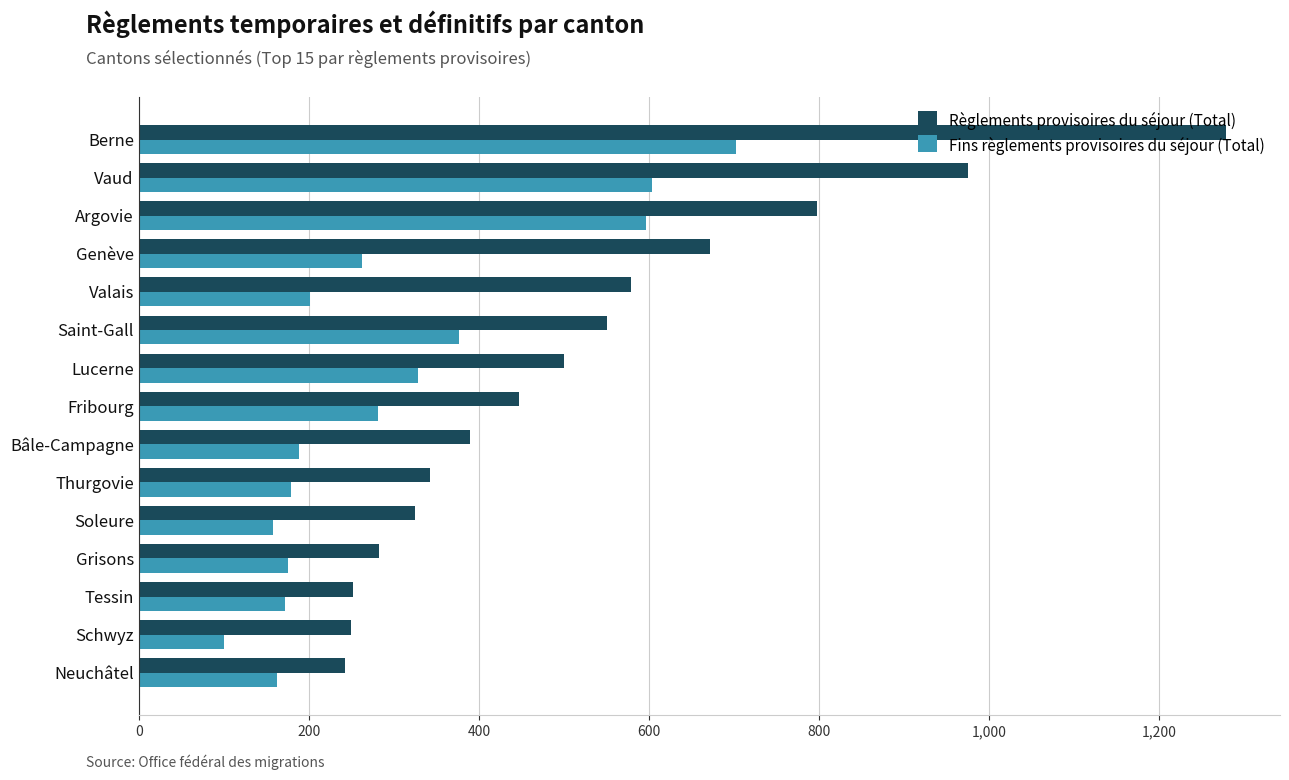

The value of Fins règlements provisoires du séjour (Total) at Bâle-Campagne is 97. True or false?

False